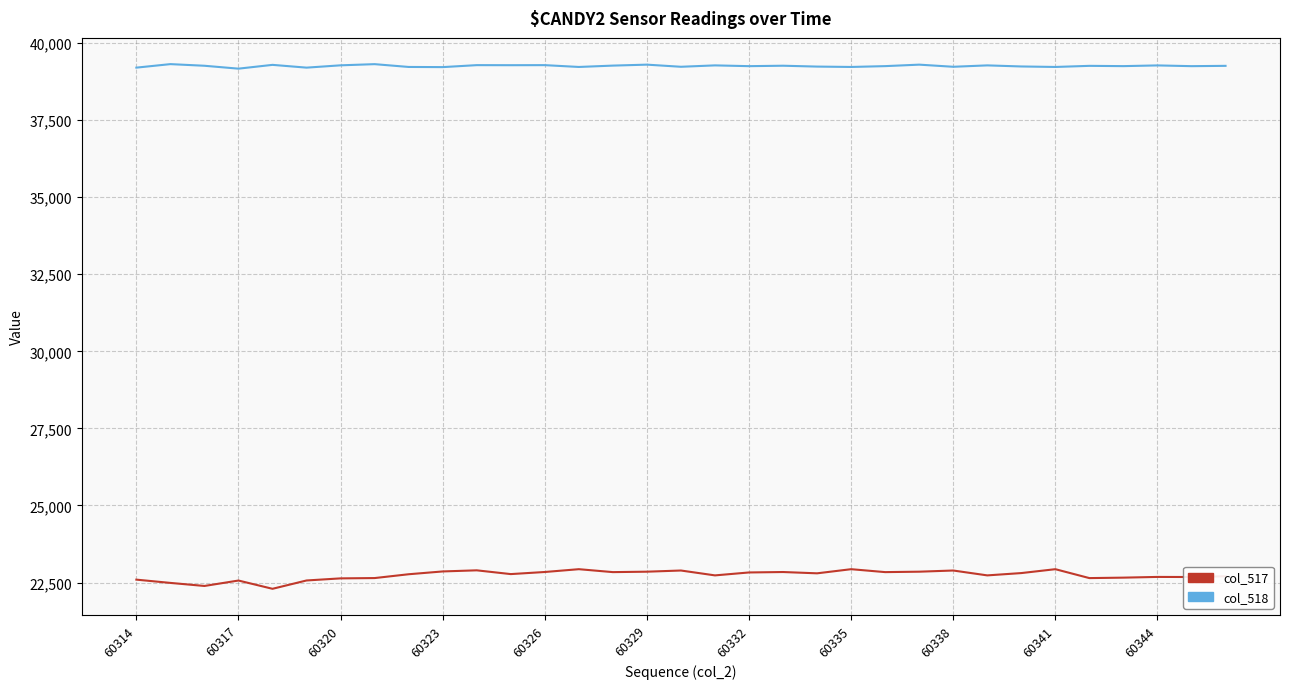

What is the difference between the maximum and minimum values in the col_517 series?

636